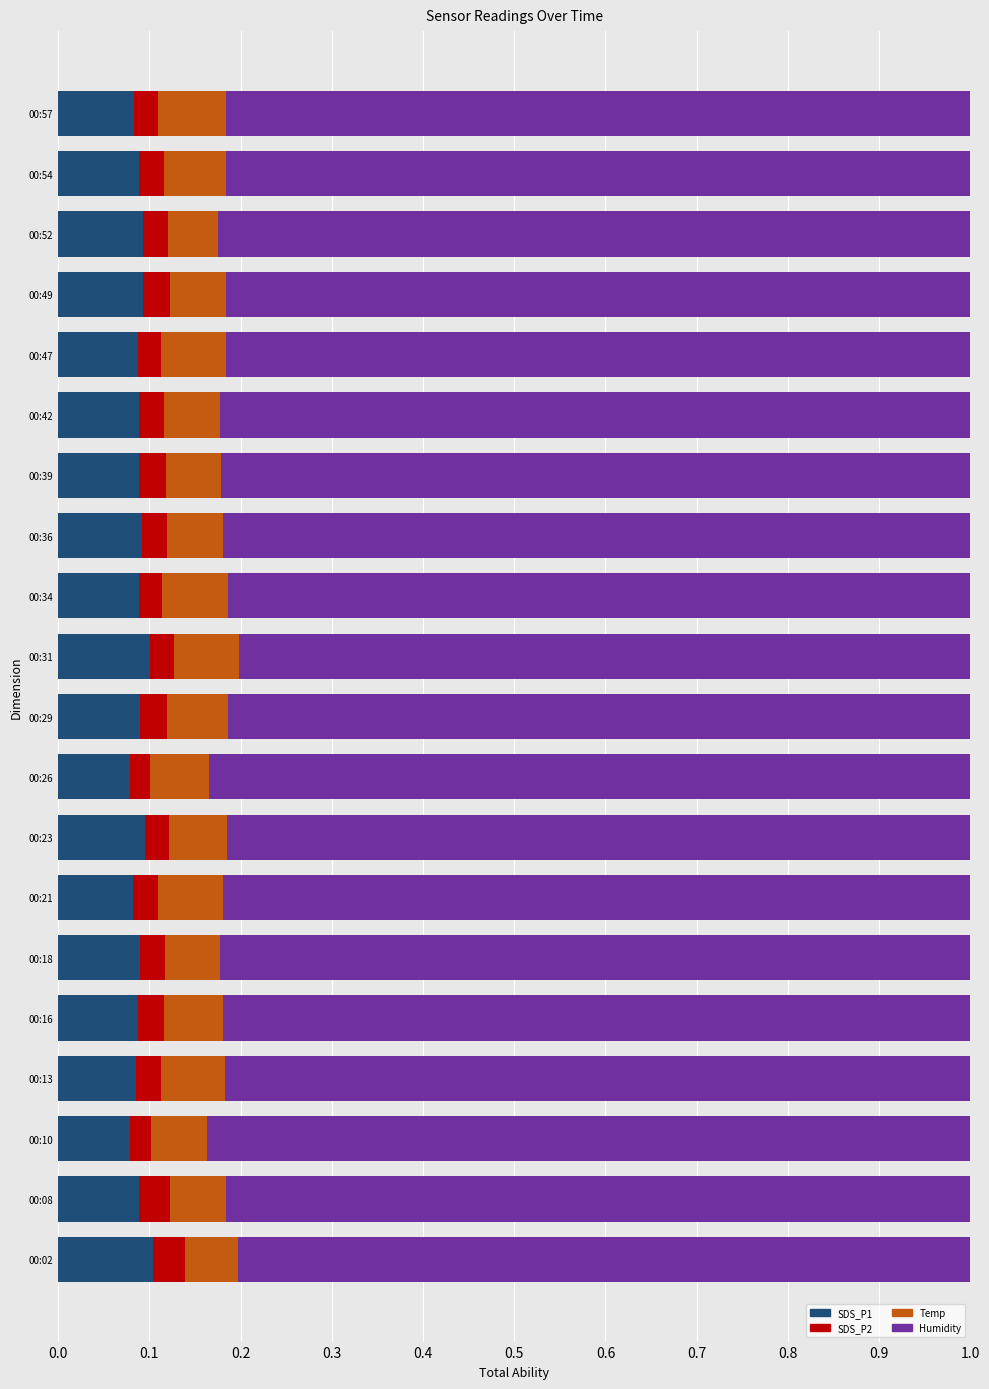

The value of SDS_P1 at 00:34 is 0.1. True or false?

True